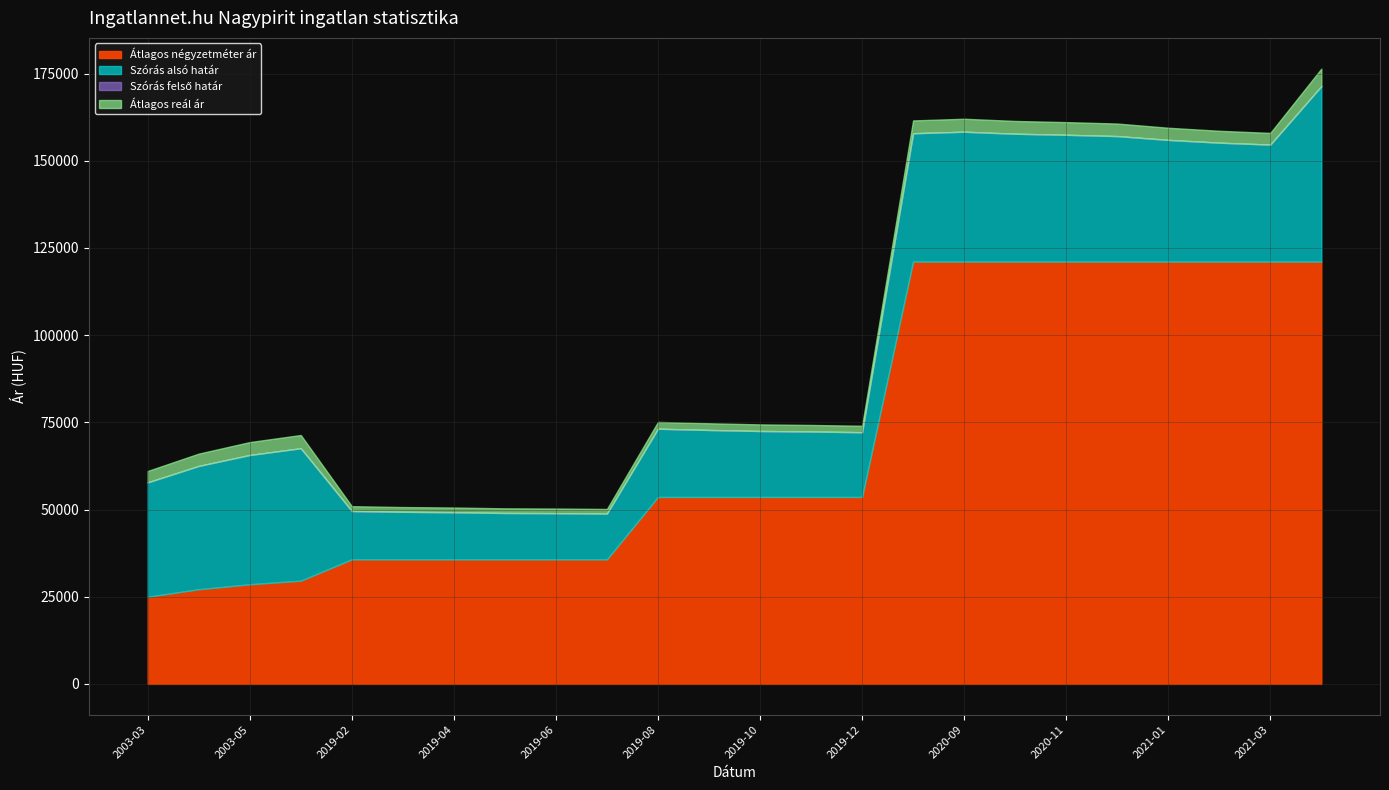

How many interior local peaks does the Átlagos reál ár series have?

3